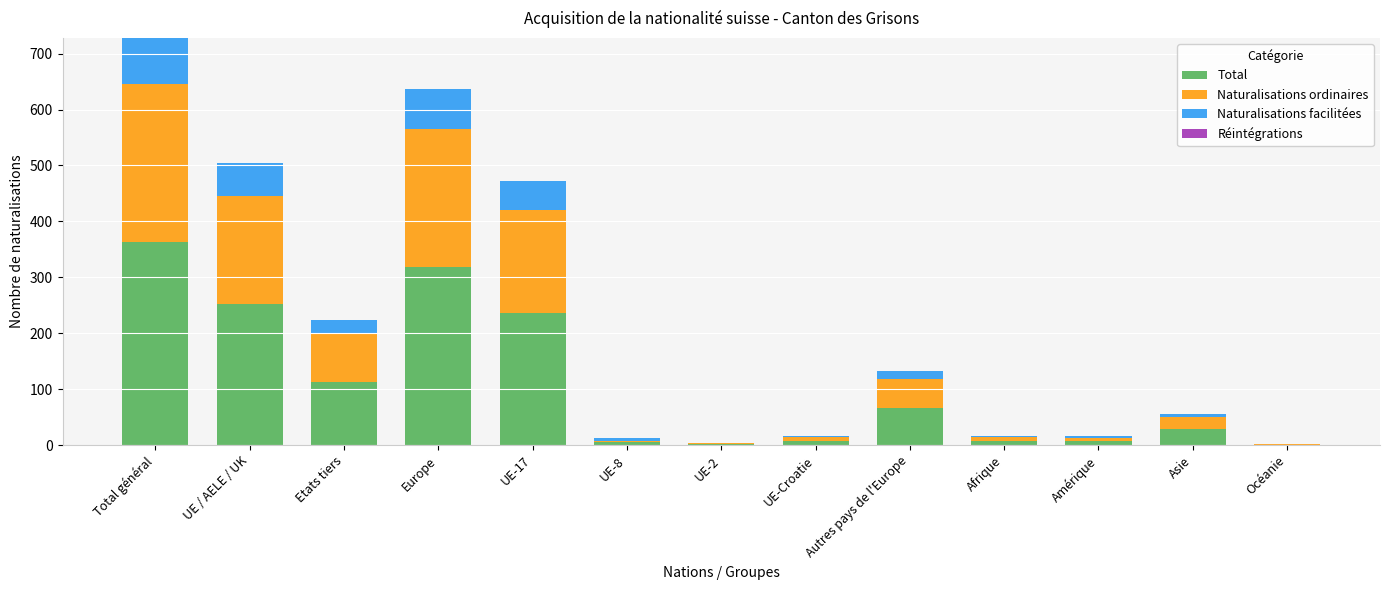

Which category has the highest value in the Total series?

Total général